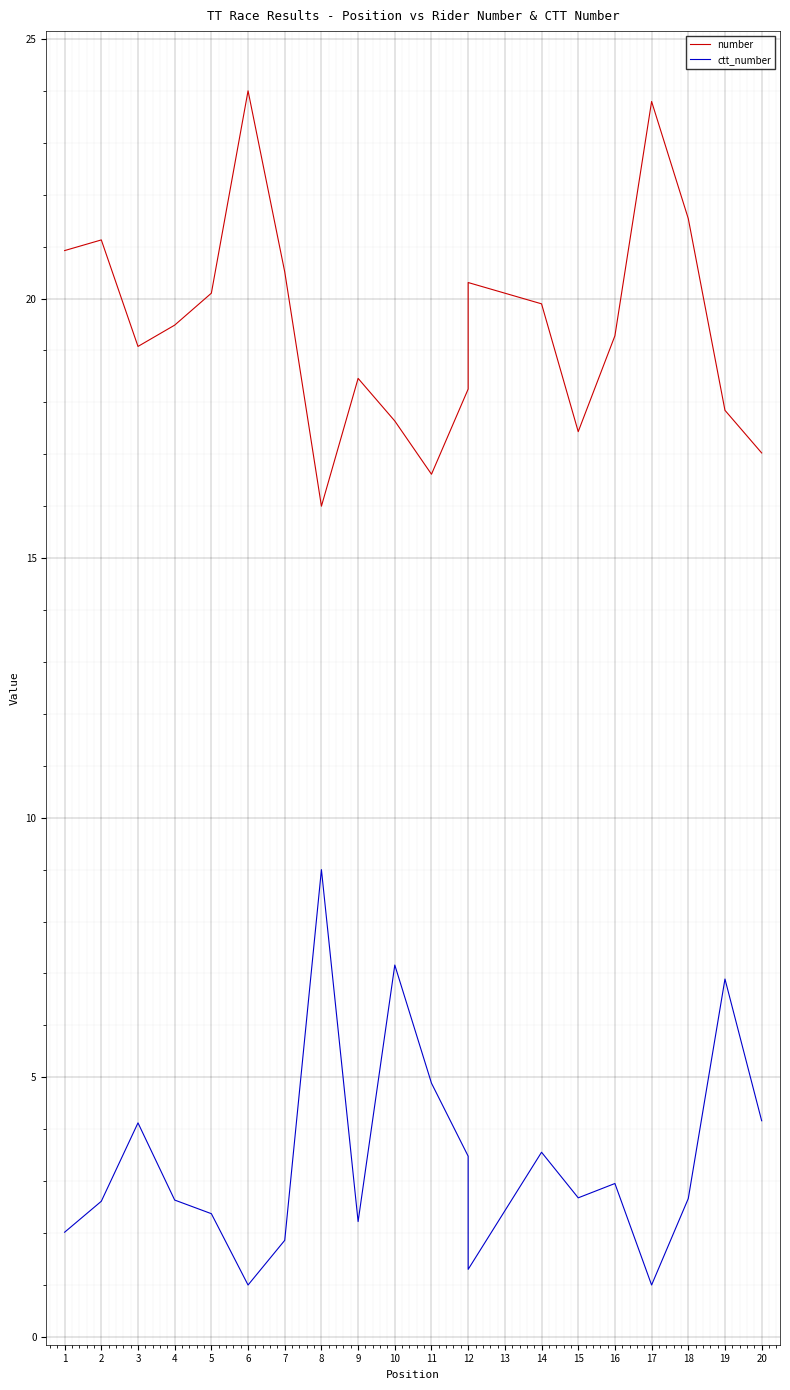

What is the value of the ctt_number point at the 12th from the left?

3.5